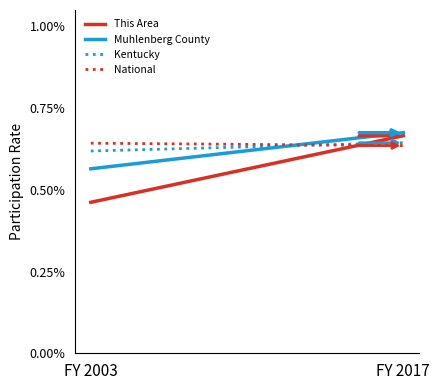

Reading left to right, transcribe all the data shown in this chart.

This Area: 0.5	0.7
Muhlenberg County: 0.6	0.7
Kentucky: 0.6	0.6
National: 0.6	0.6